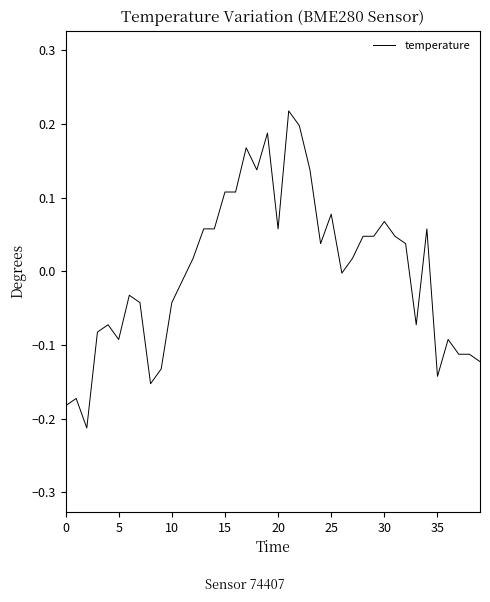

What is the difference between the maximum and minimum values?

0.4